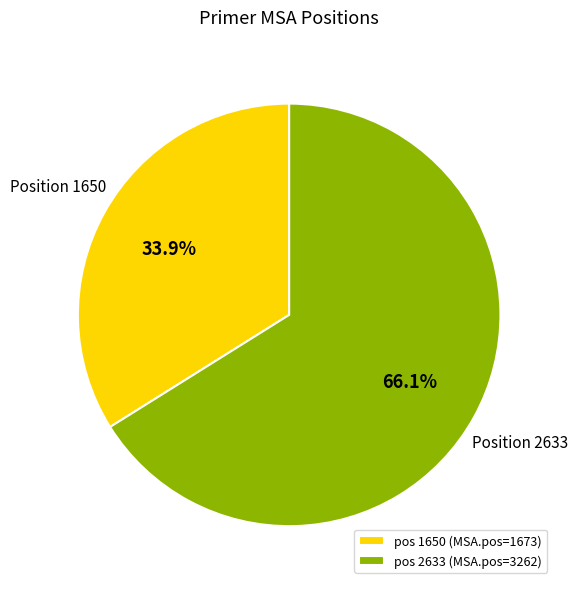

What percentage do pos 1650 (MSA.pos=1673) and pos 2633 (MSA.pos=3262) together represent?

100.0%